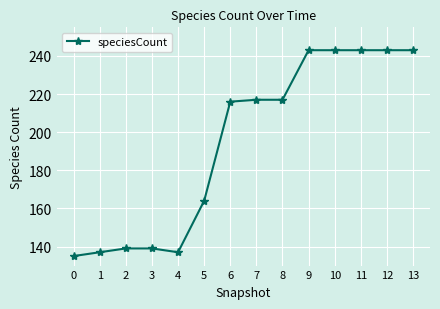

Reading right to left, extract all data points from this chart.

13=243	12=243	11=243	10=243	9=243	8=217	7=217	6=216	5=164	4=137	3=139	2=139	1=137	0=135